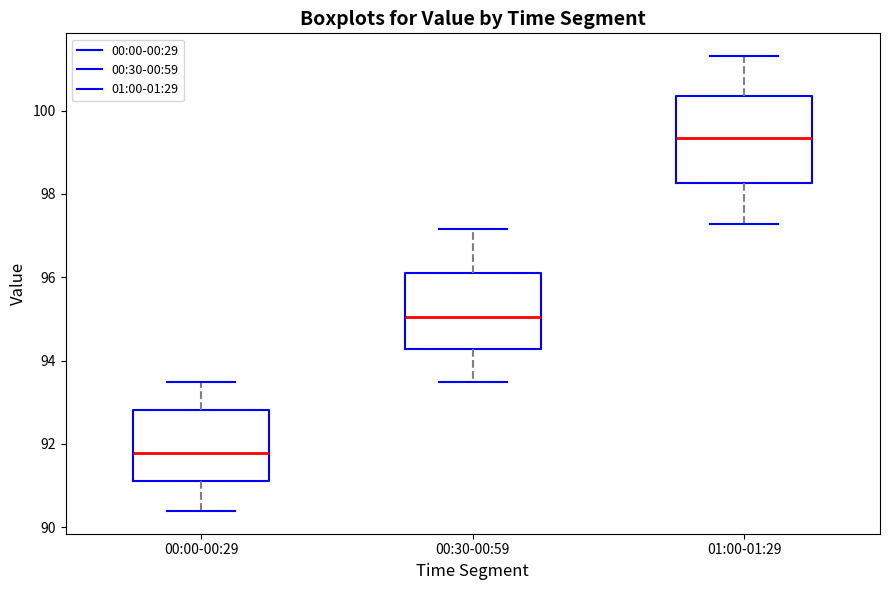

Comparing the boxes themselves (not the whiskers), which one is the tallest?

01:00-01:29